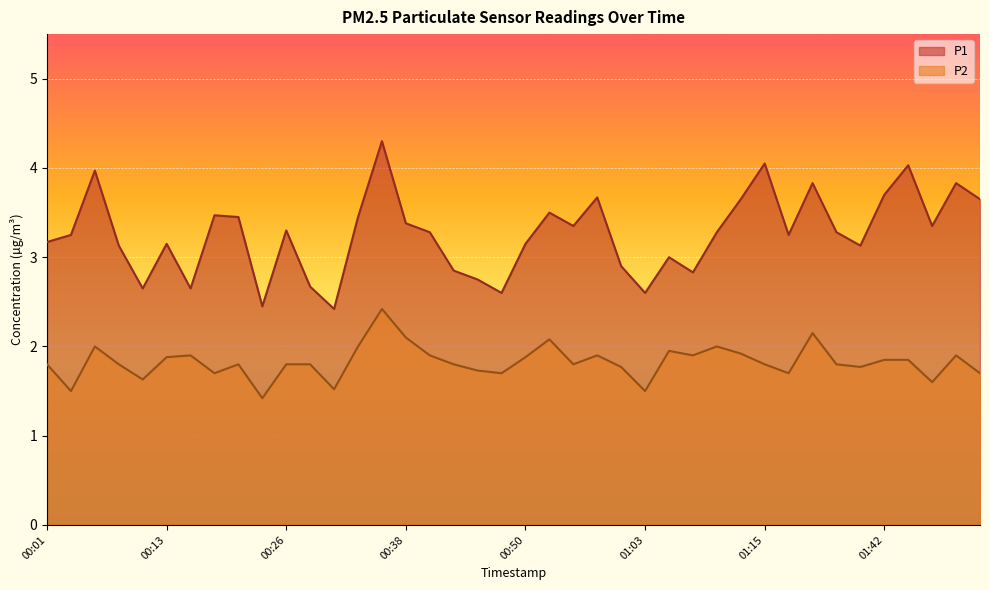

What is the label of the 38th point from the right?

00:06